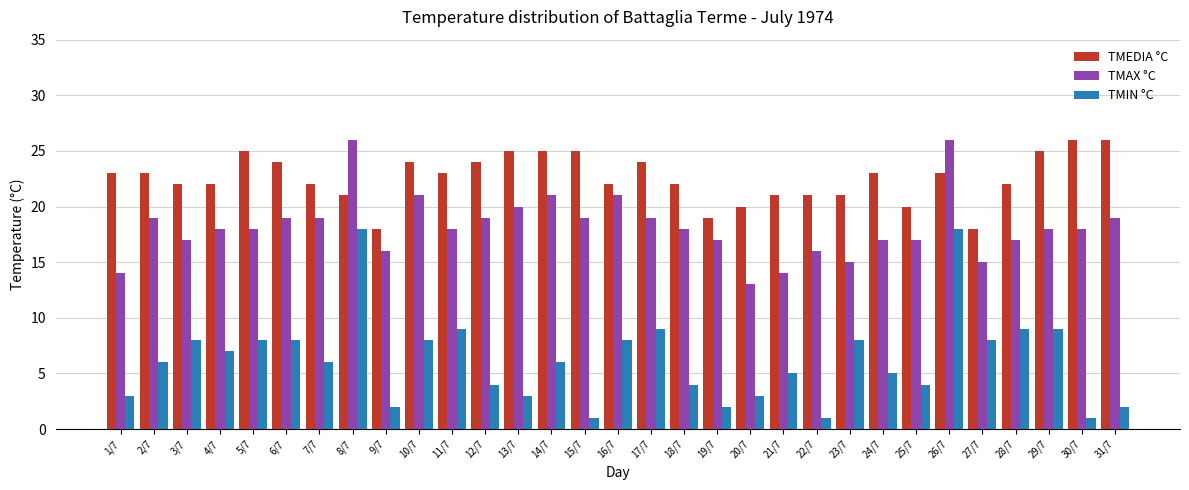

How many data points in TMEDIA °C are less than 23?

15